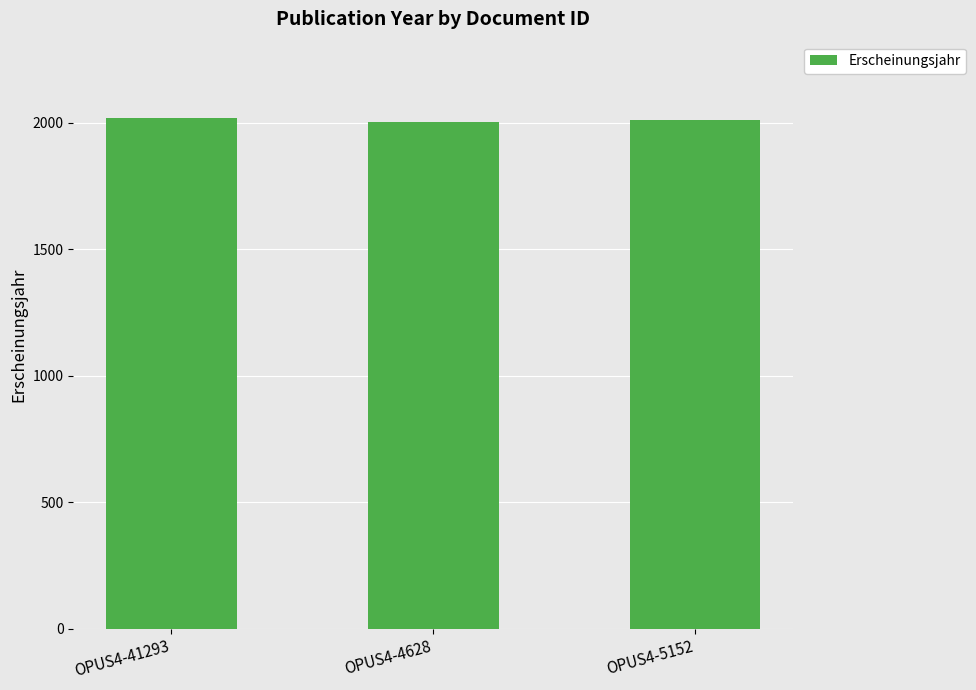

Approximately how many times larger is the value at OPUS4-5152 compared to OPUS4-41293?

1.0